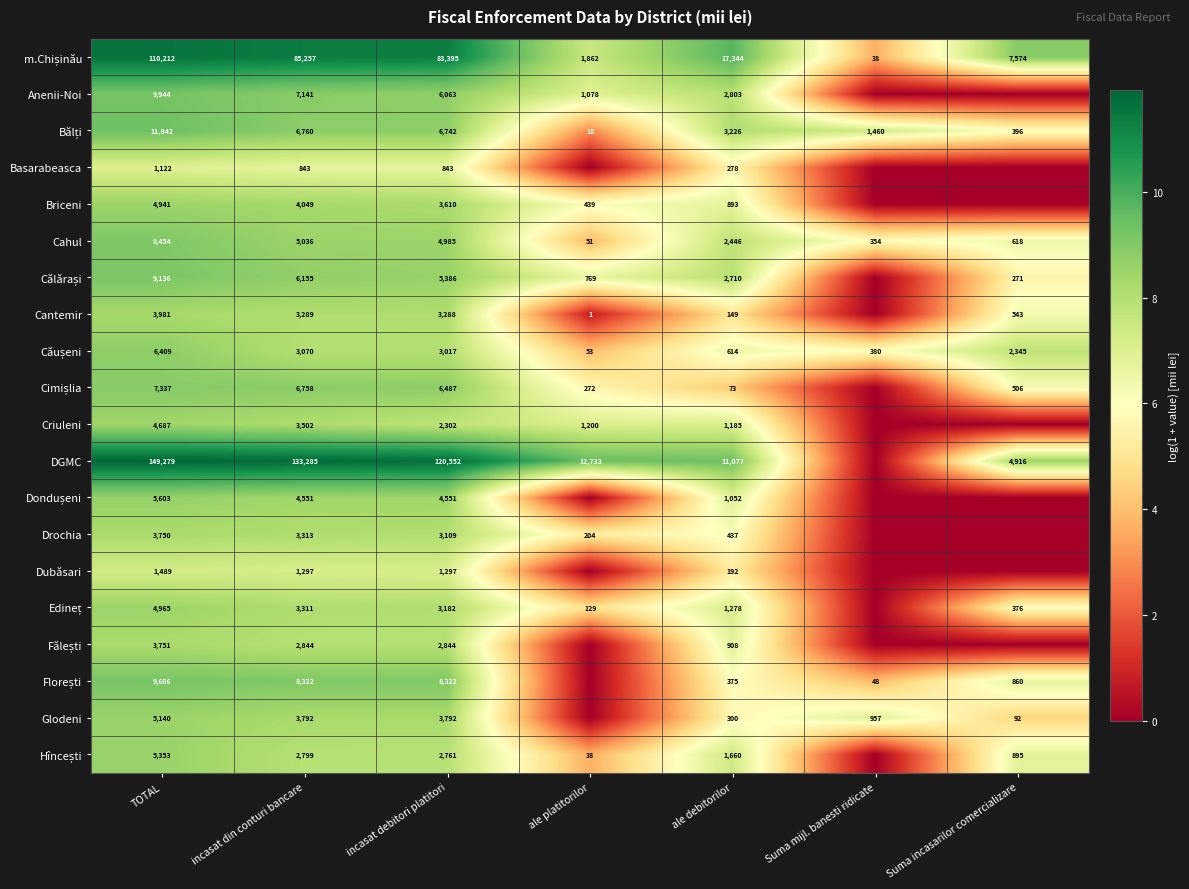

Is it true that Briceni equals 893 at ale debitorilor?

True